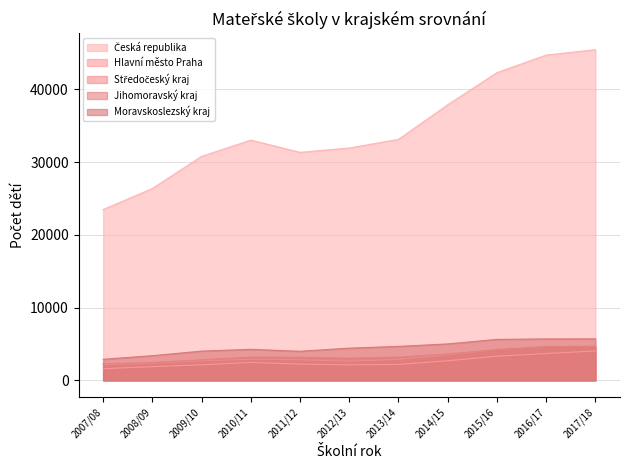

True or false: Středočeský kraj has a value of 2348 at 2008/09.

True